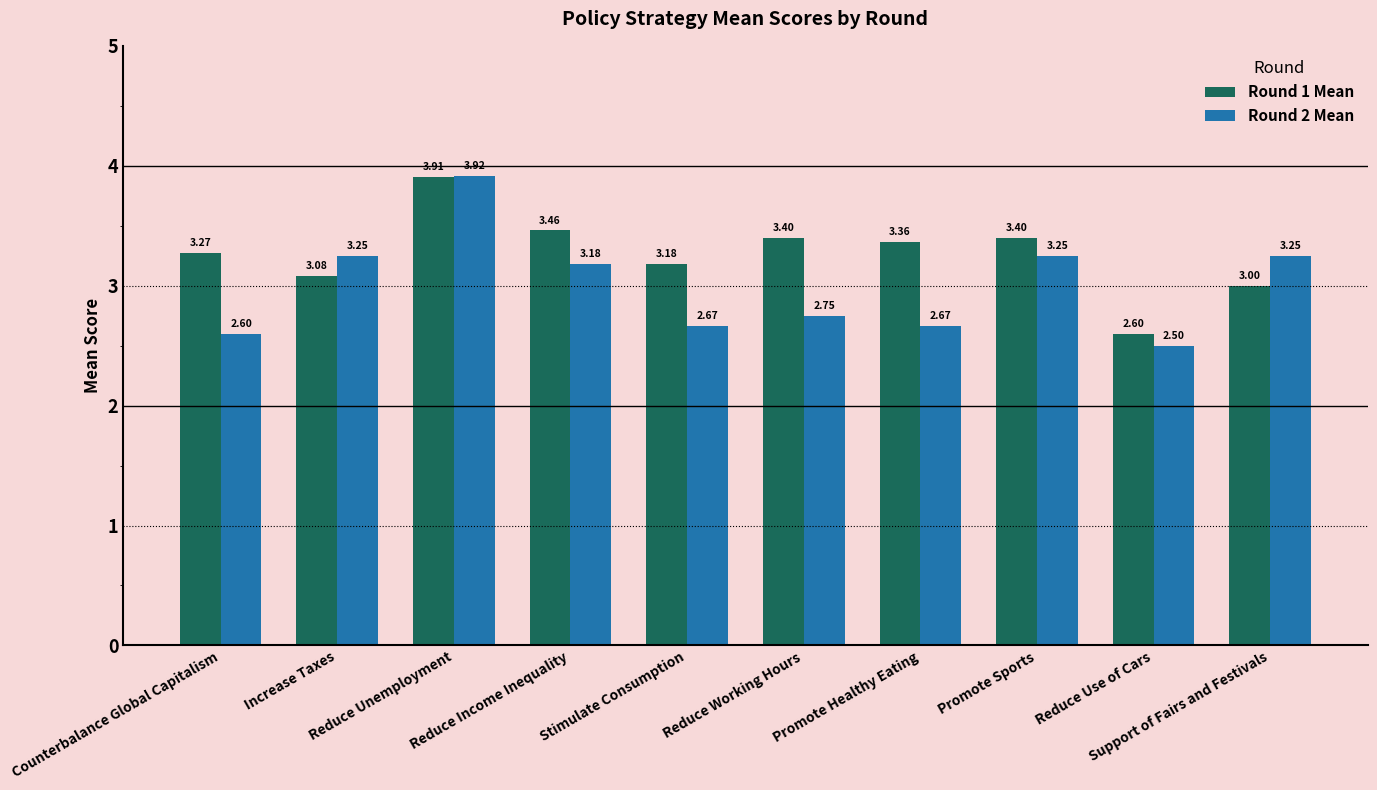

What is the sum of all Round 1 Mean values?

32.7